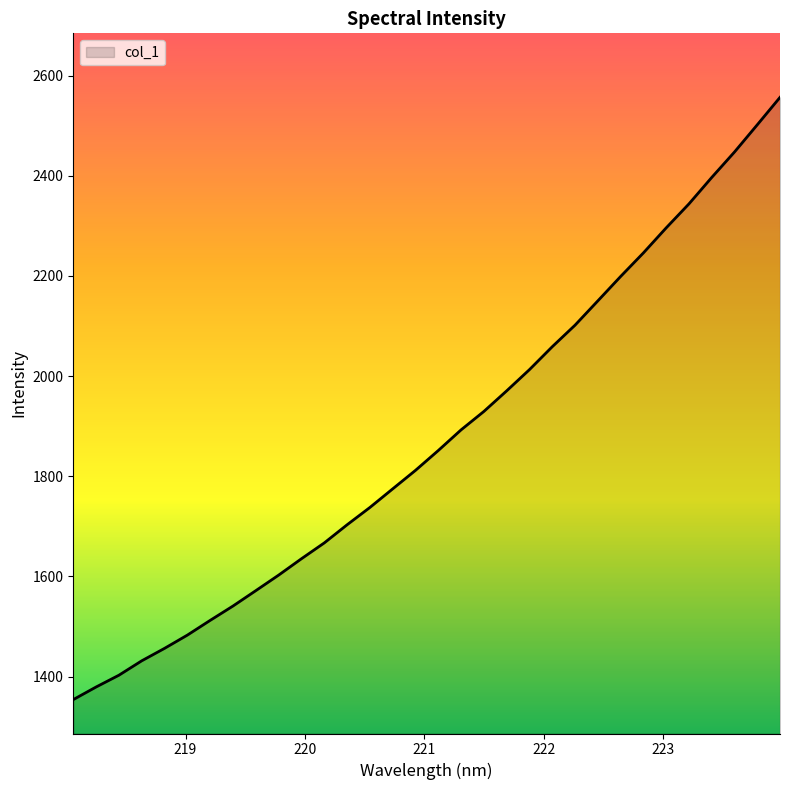

Count the number of categories in the chart.

32